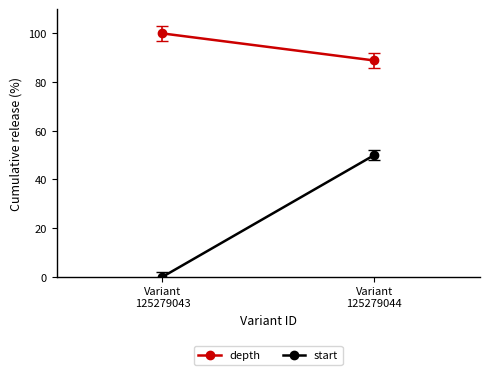

What is the difference between the maximum and minimum values in the start series?

50.0